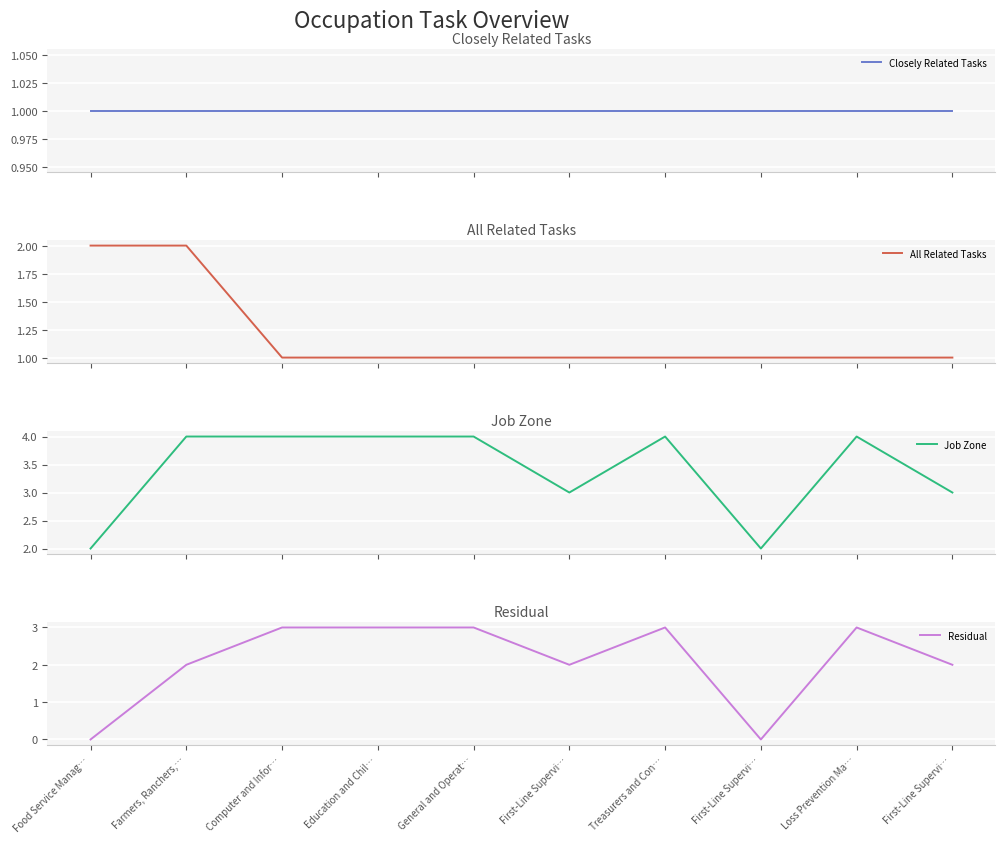

How many lines are shown in the chart?

4